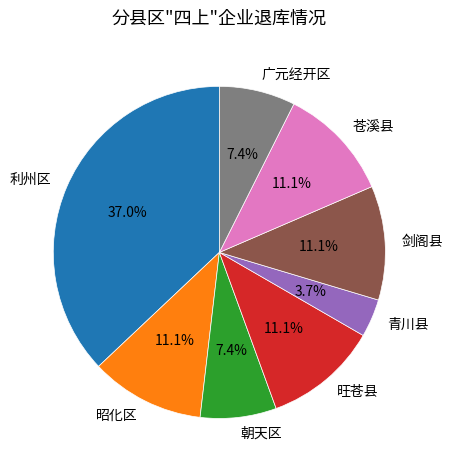

What percentage do 利州区 and 剑阁县 together represent?

48.1%